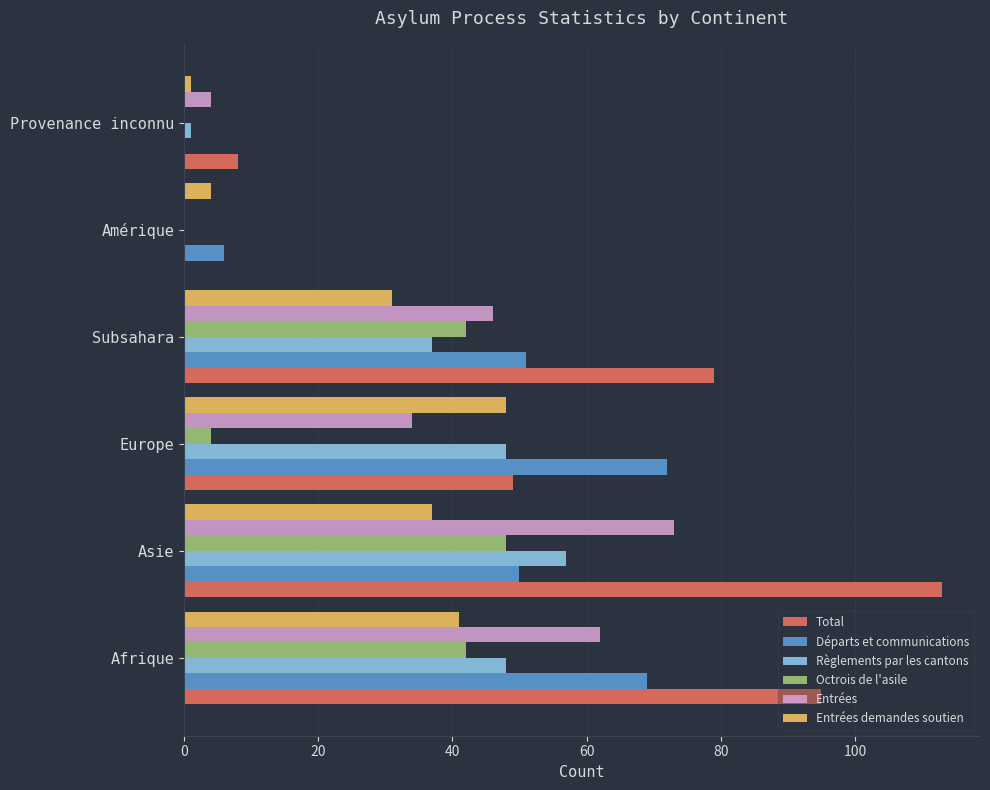

Which category has the highest value across all series?

Asie